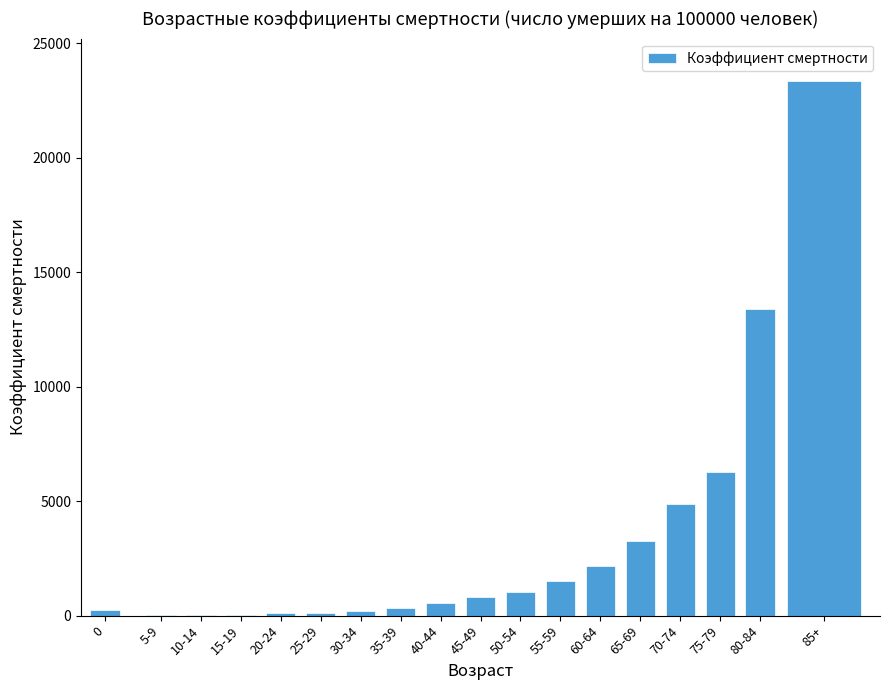

What is the maximum value shown in the chart?

23329.2